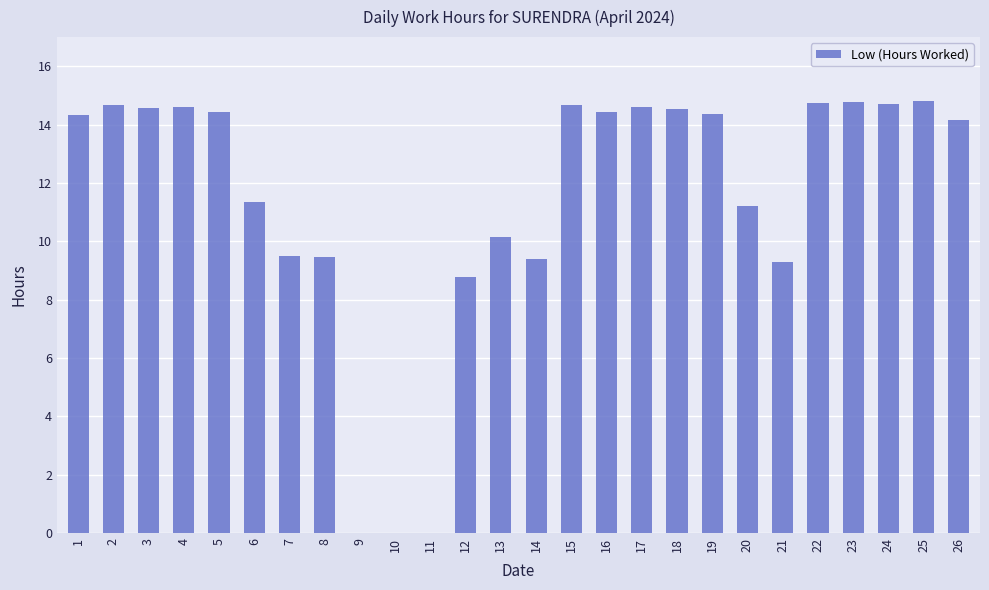

What is the maximum value shown in the chart?

14.8